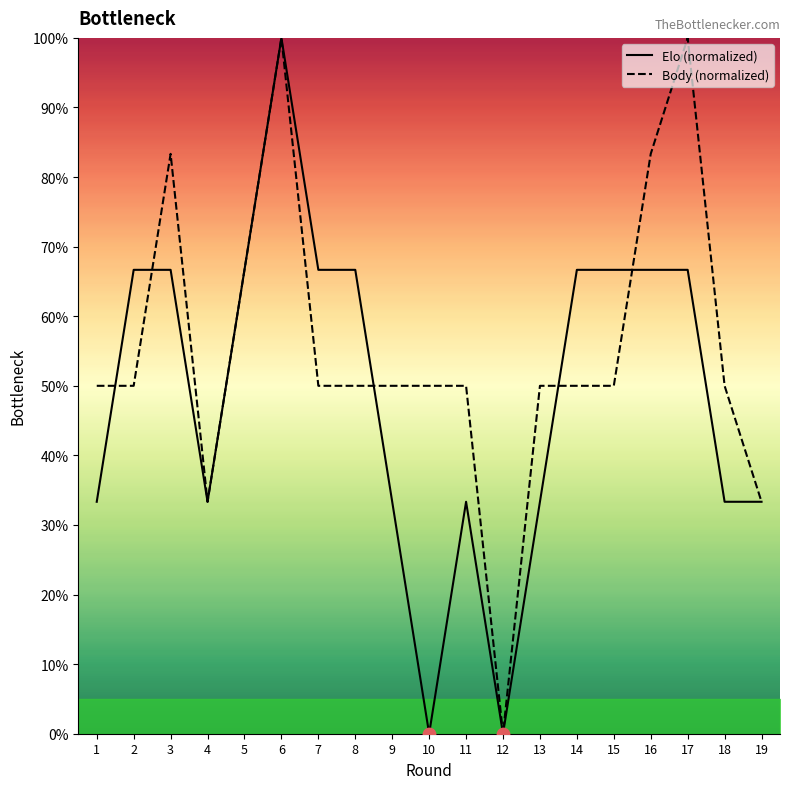

Which series has the largest total across all categories?

Body (normalized)